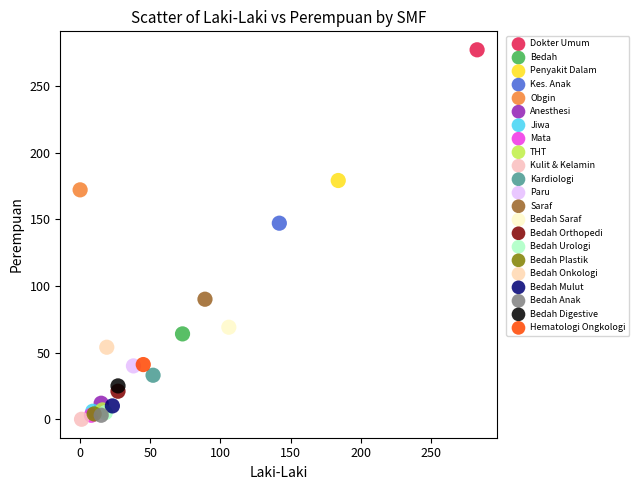

What are all the series names shown in the legend?

Dokter Umum, Bedah, Penyakit Dalam, Kes. Anak, Obgin, Anesthesi, Jiwa, Mata, THT, Kulit & Kelamin, Kardiologi, Paru, Saraf, Bedah Saraf, Bedah Orthopedi, Bedah Urologi, Bedah Plastik, Bedah Onkologi, Bedah Mulut, Bedah Anak, Bedah Digestive, Hematologi Ongkologi